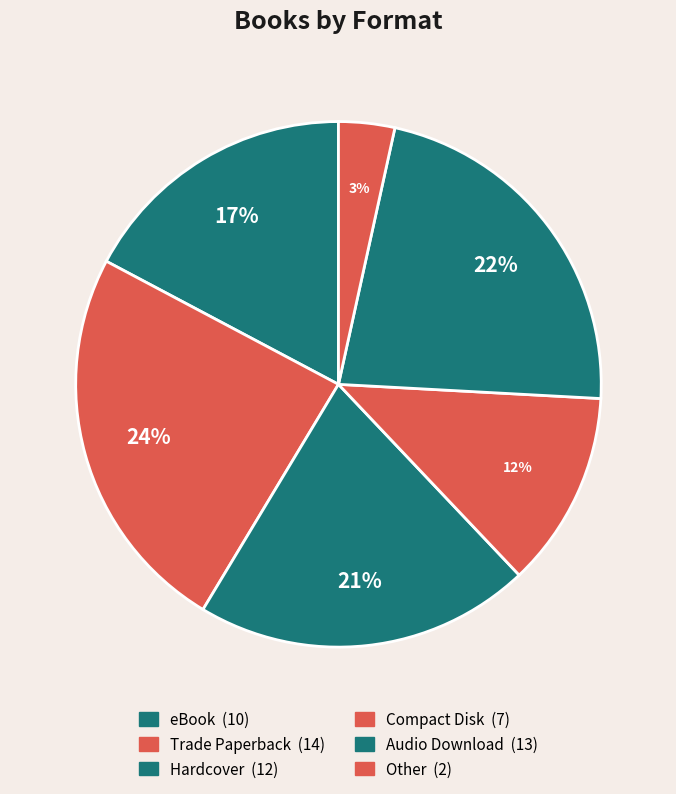

Count the number of slices in the pie.

6